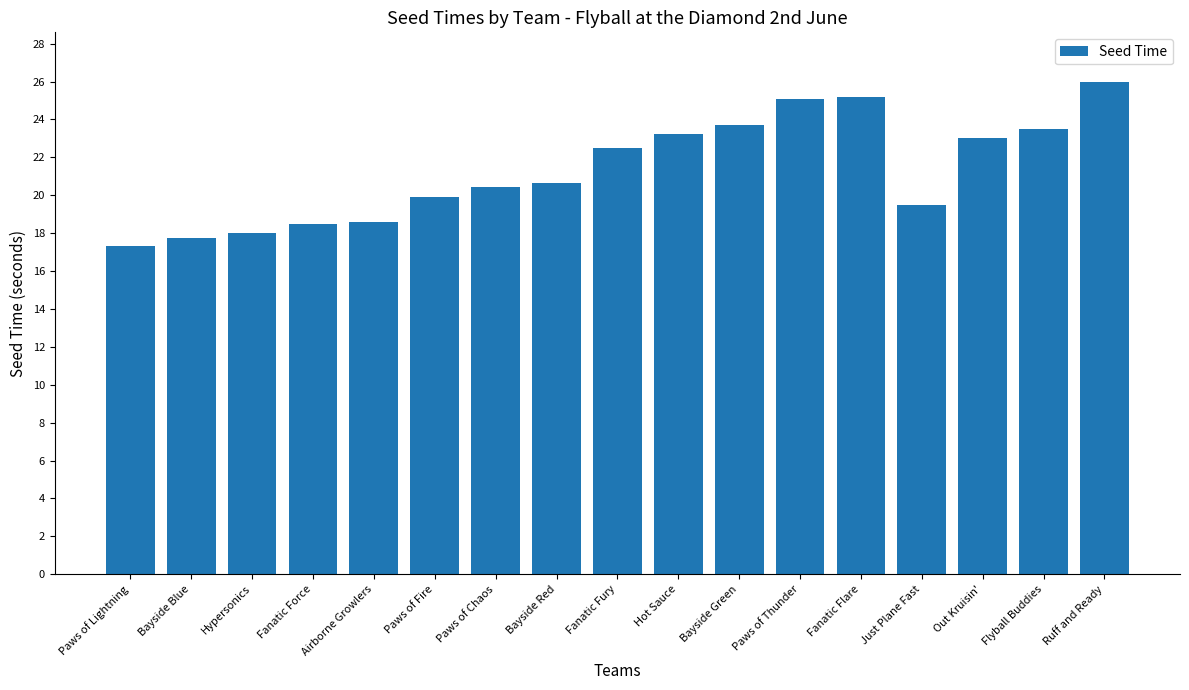

What is the change in value from Bayside Red to Just Plane Fast?

-1.2